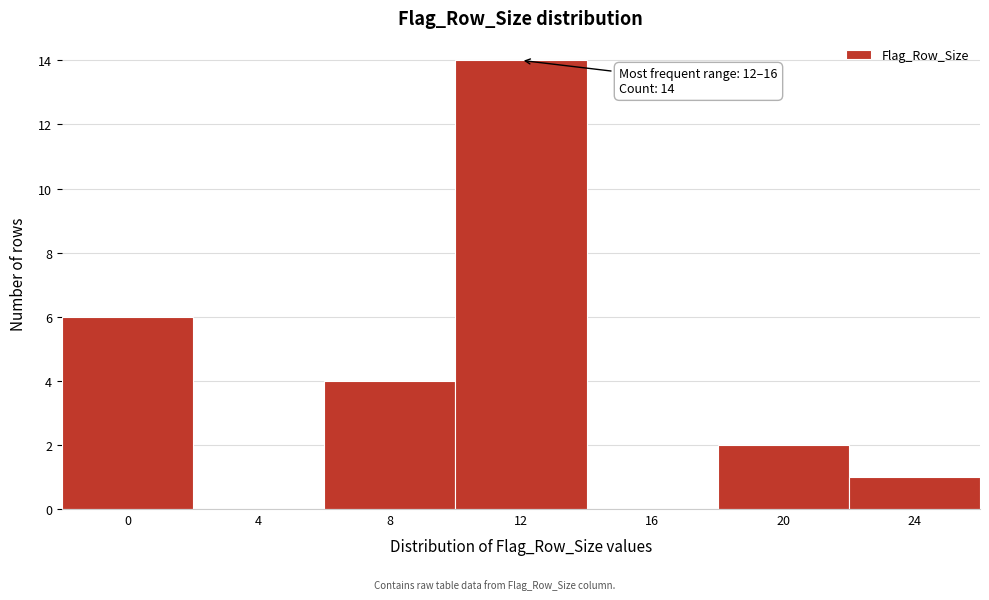

Reading right to left, what are all the values shown in this chart?

24=1	20=2	16=0	12=14	8=4	4=0	0=6